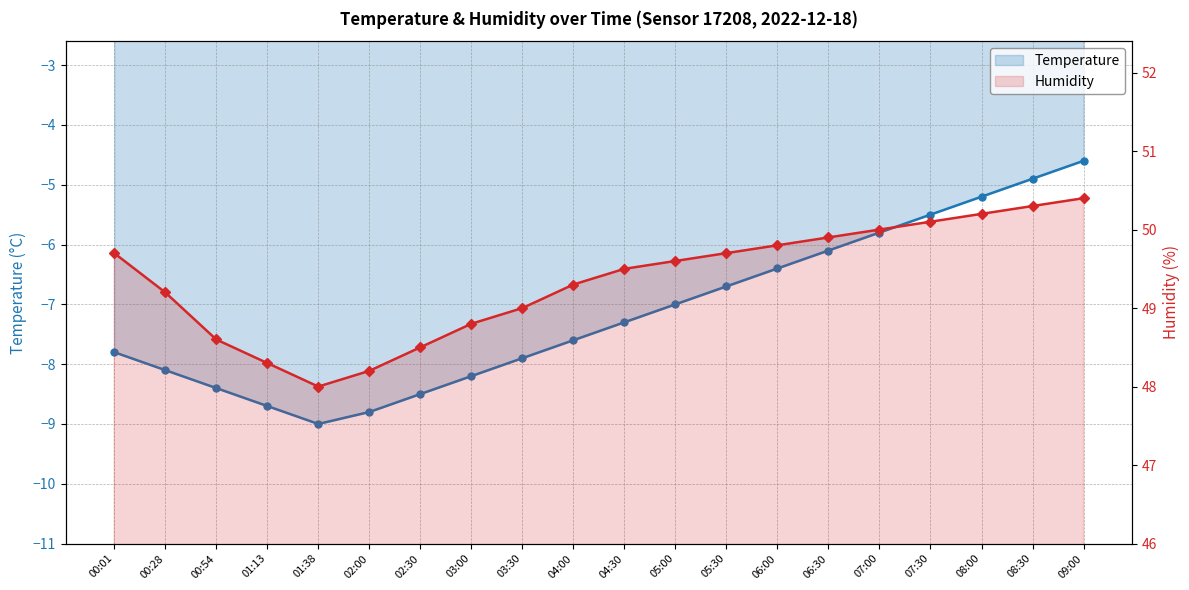

What is the label of the 12th point from the left?

05:00